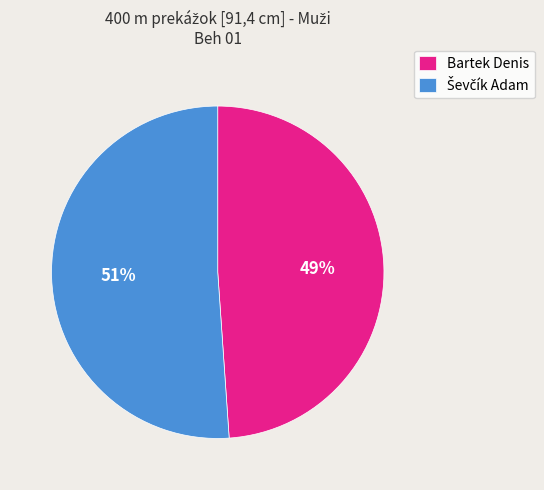

Which category has the smallest portion of the pie?

Bartek Denis